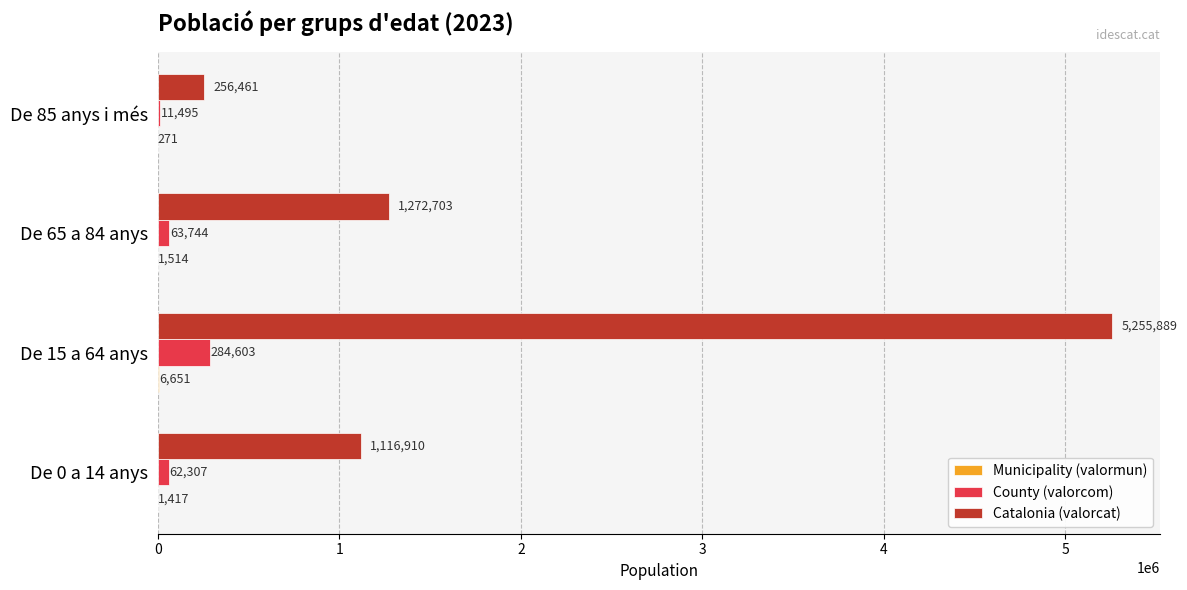

What is the total value across all series at De 15 a 64 anys?

5547143